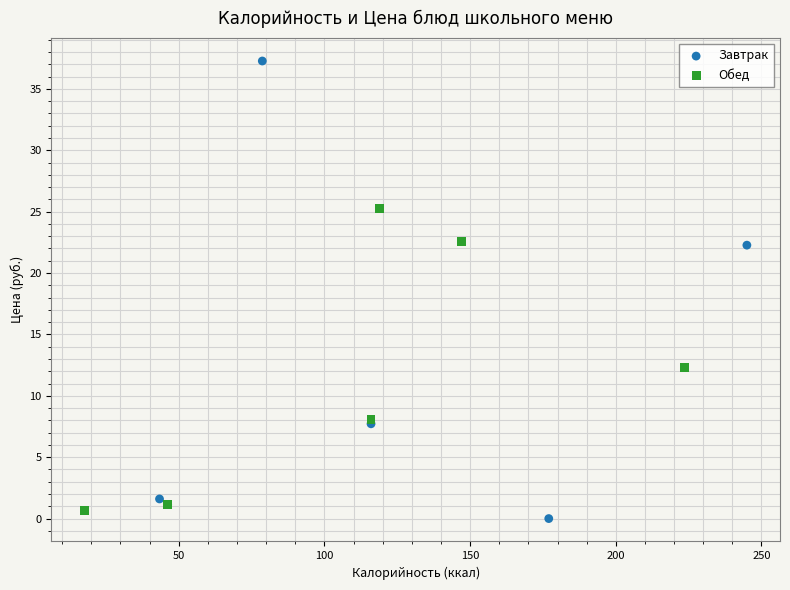

Which series contains the highest Y value?

Завтрак